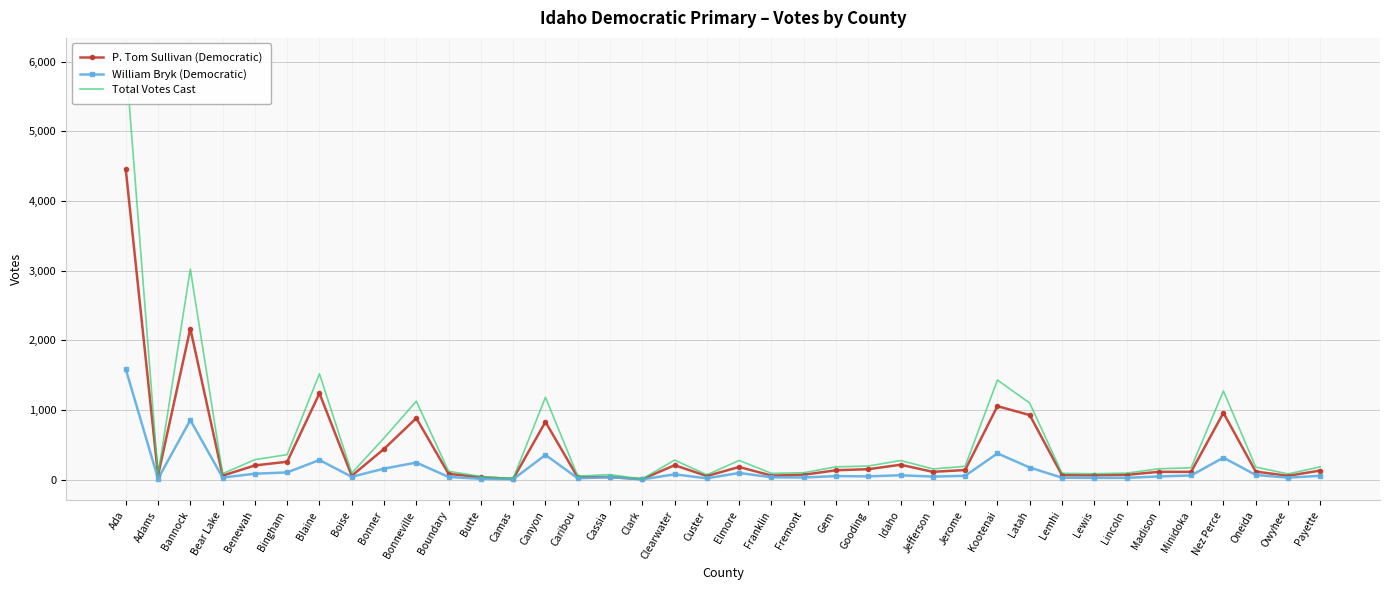

True or false: P. Tom Sullivan (Democratic) and William Bryk (Democratic) cross at least once.

False